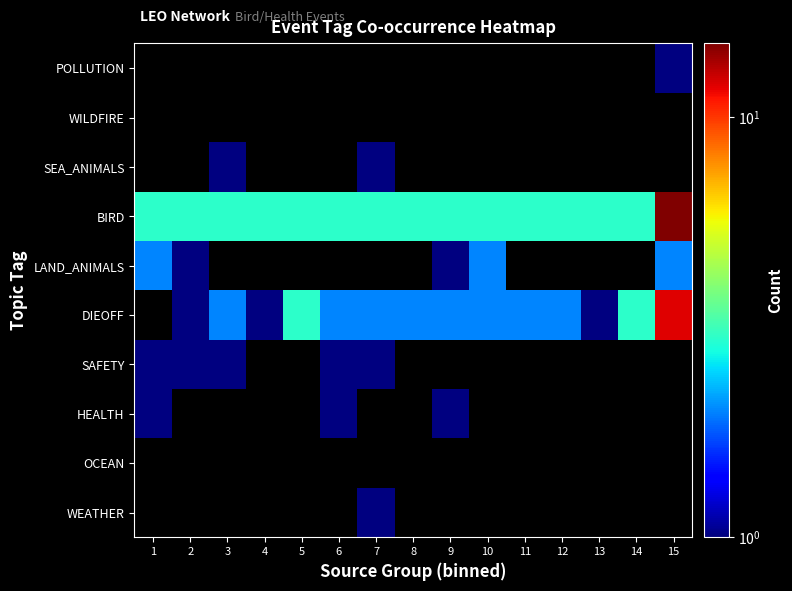

How many series are shown in this chart?

10